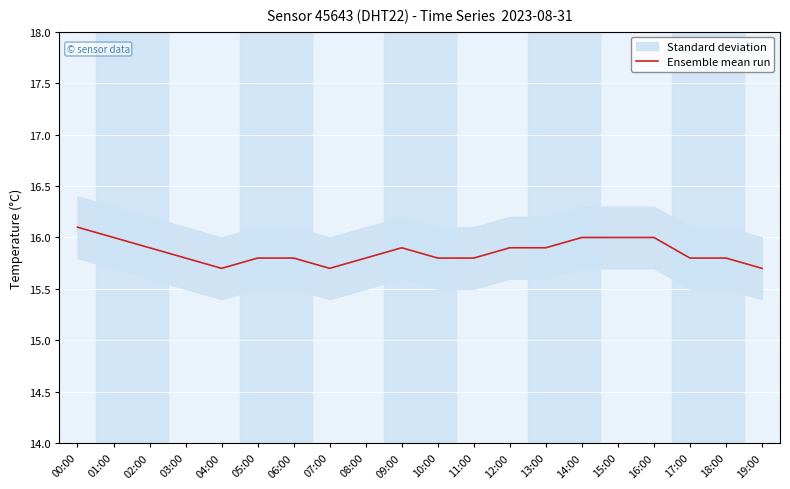

What is the minimum value shown in the chart?

15.7